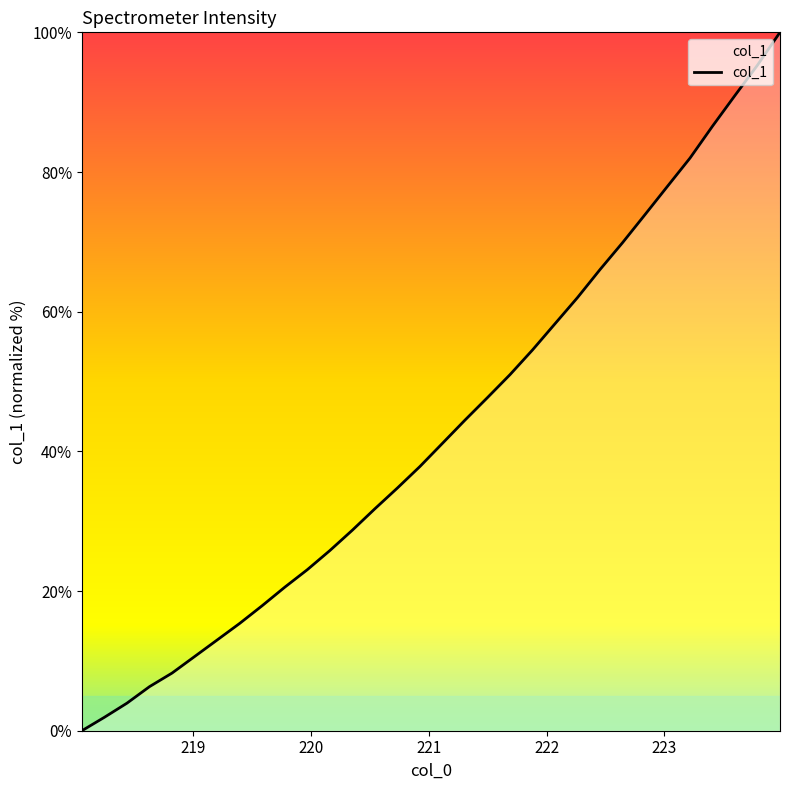

What is the difference between the maximum and minimum values?

100.0